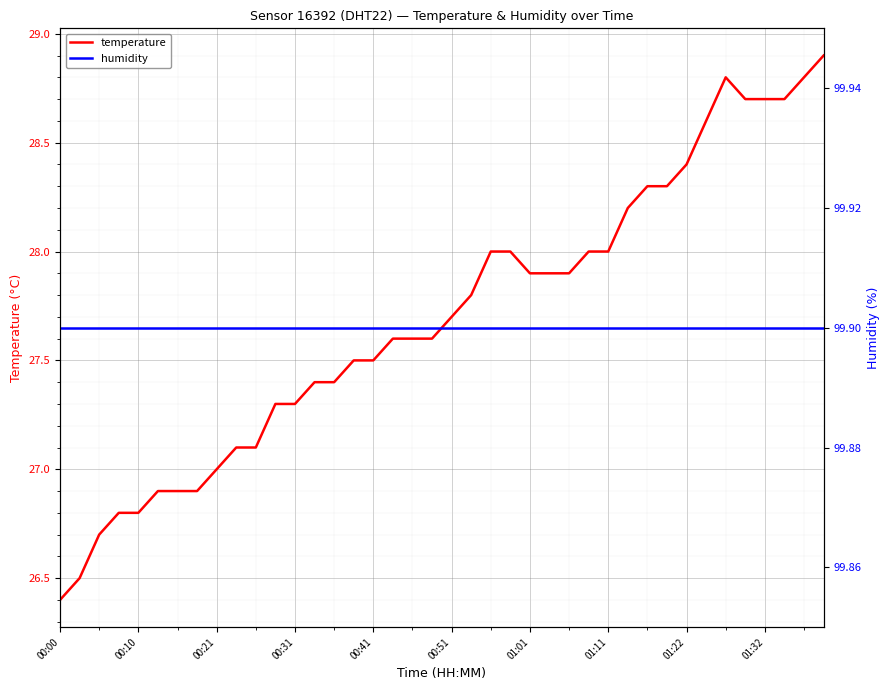

What is the sum of all temperature values?

1107.9